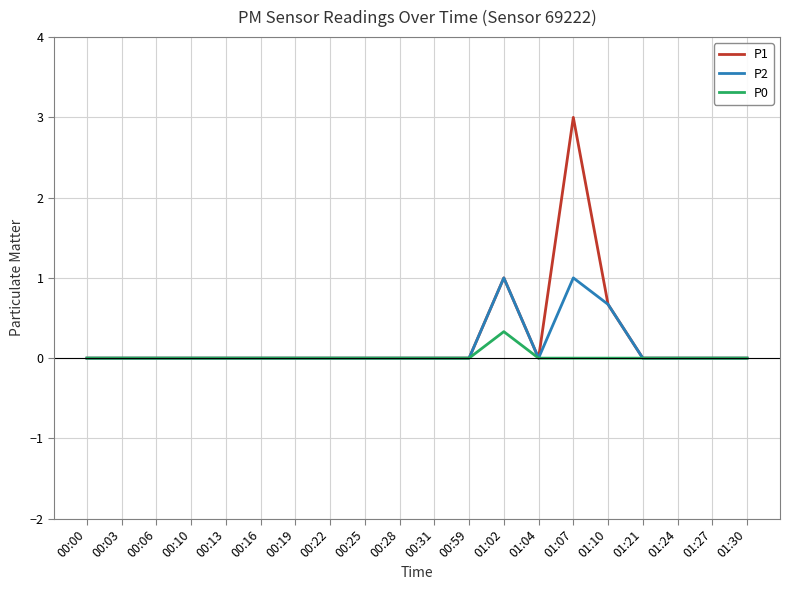

Which series has the largest range (max minus min)?

P1